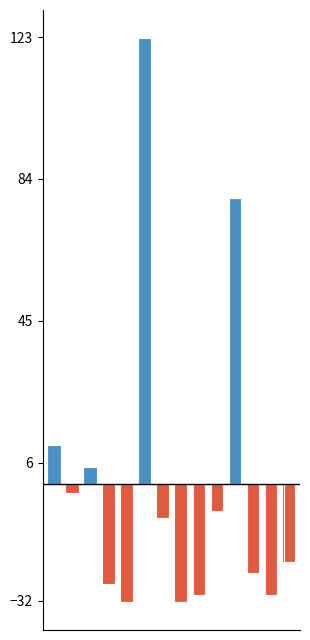

Reading left to right, what are all the values shown in this chart?

Above Average: 10.7	0.0	4.7	0.0	0.0	122.7	0.0	0.0	0.0	0.0	78.7	0.0	0.0	0.0
Below Average: 0.0	-2.3	0.0	-27.3	-32.3	0.0	-9.3	-32.3	-30.3	-7.3	0.0	-24.3	-30.3	-21.3